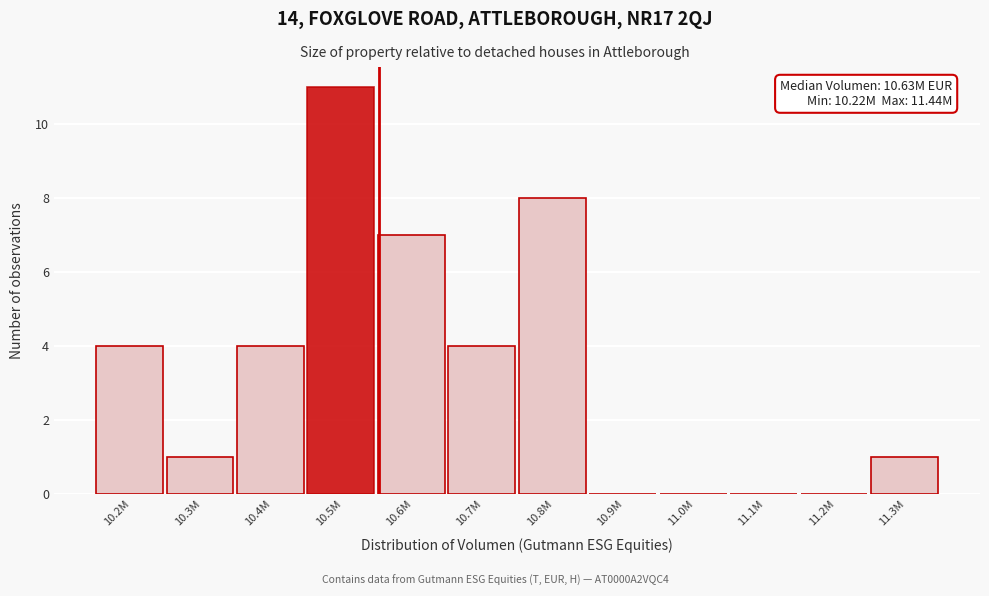

Reading left to right, transcribe all the data shown in this chart.

10.2M=4	10.3M=1	10.4M=4	10.5M=11	10.6M=7	10.7M=4	10.8M=8	10.9M=0	11.0M=0	11.1M=0	11.2M=0	11.3M=1